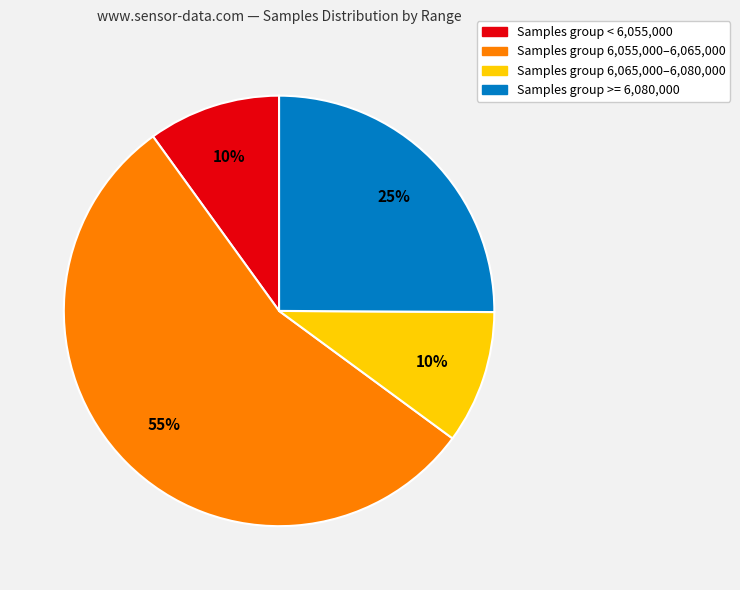

To the nearest percent, what is the difference between the largest and smallest slice percentages?

45%